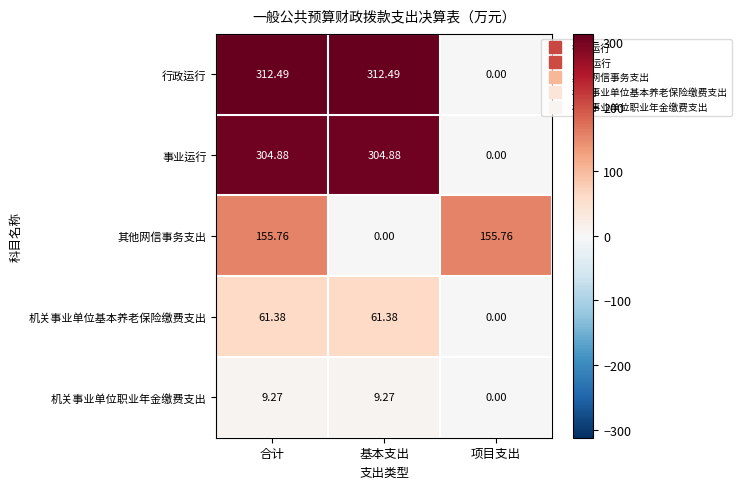

Is the value of 行政运行 at 项目支出 greater than the value of 其他网信事务支出 at 合计?

No